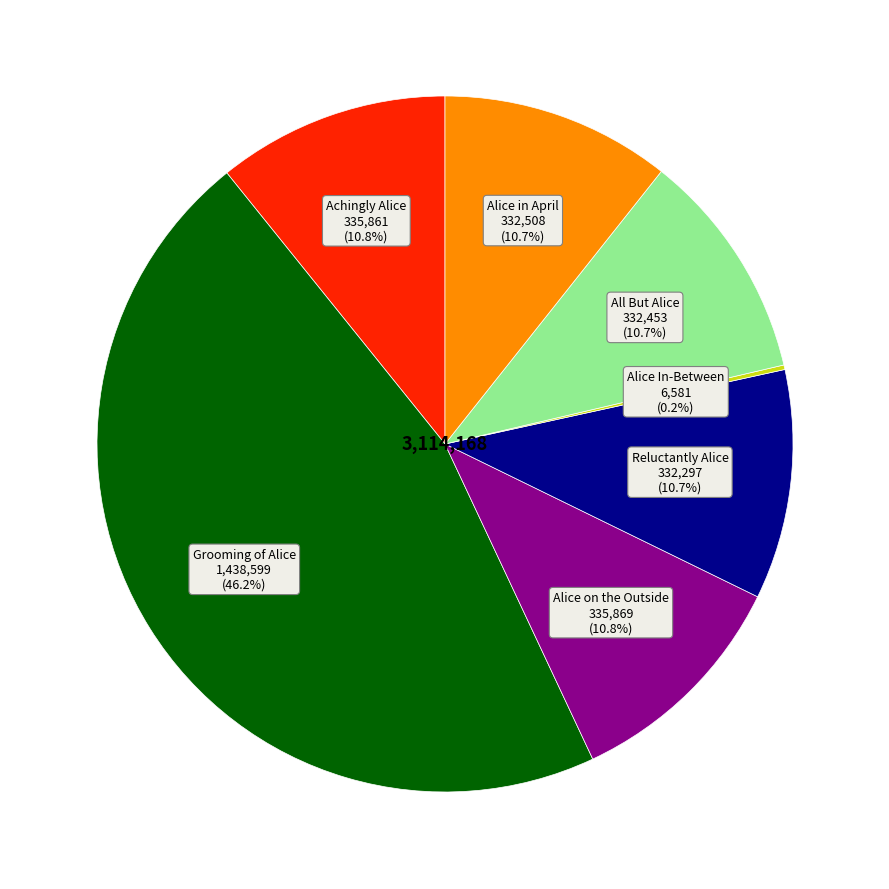

Is there any slice that represents more than half of the pie?

No